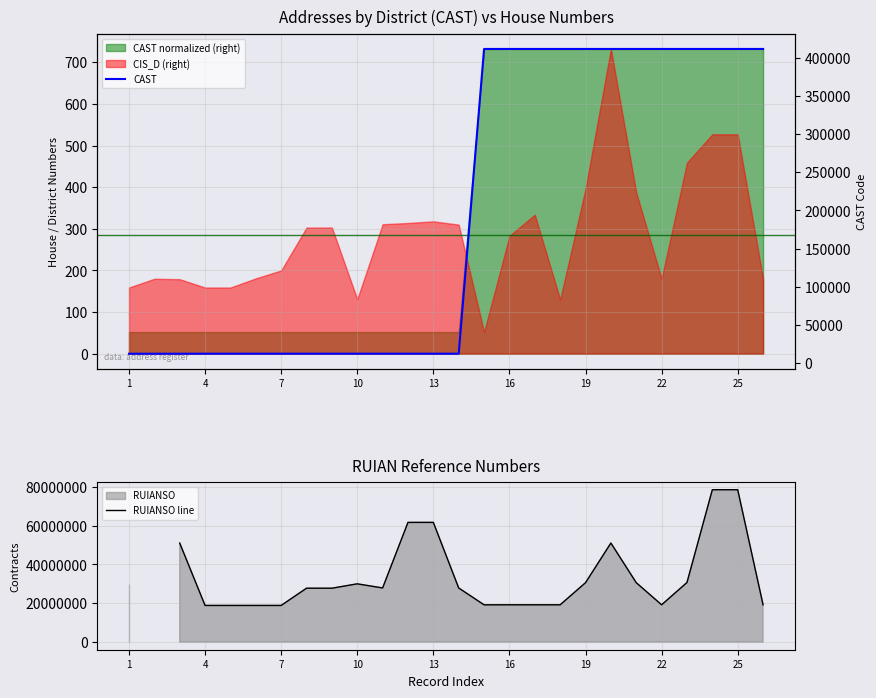

Is the value of RUIANSO line at 9 greater than the value of CAST at 20?

Yes